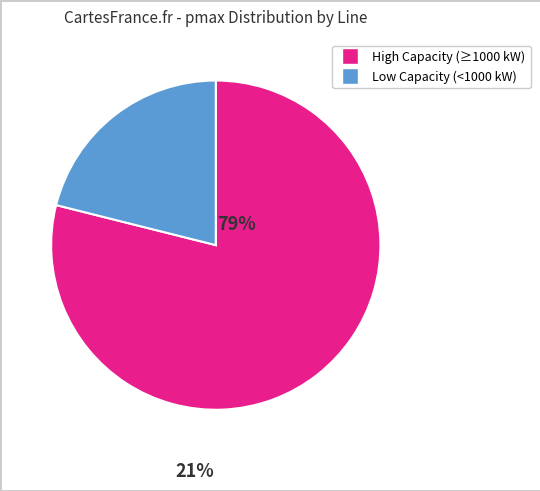

Is there any slice that represents more than half of the pie?

Yes